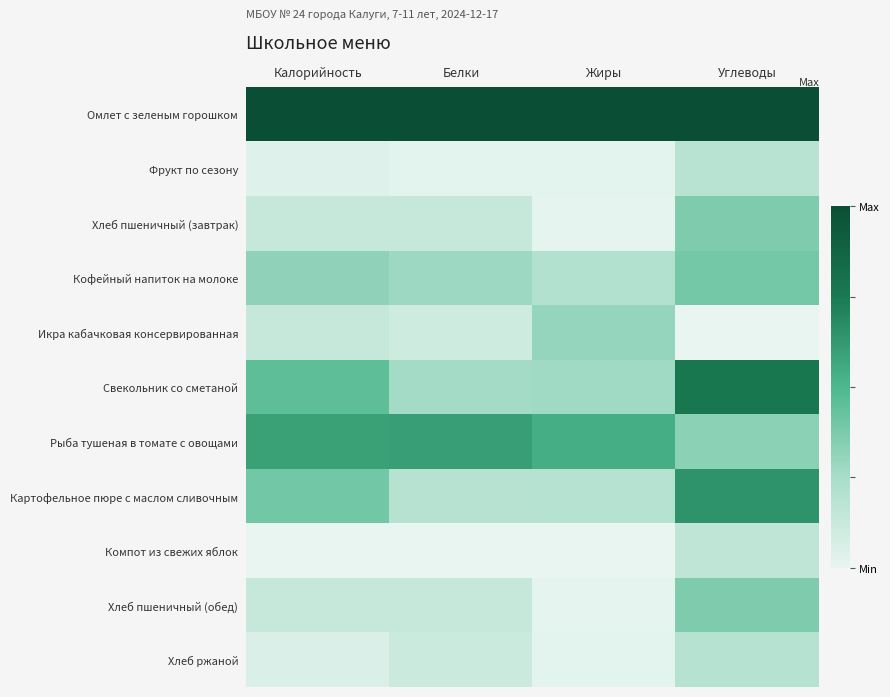

Reading left to right, transcribe all the data shown in this chart.

Омлет с зеленым горошком: Калорийность=1.0	Белки=1.0	Жиры=1.0	Углеводы=1.0
Фрукт по сезону: Калорийность=0.0	Белки=0.0	Жиры=0.0	Углеводы=0.2
Хлеб пшеничный (завтрак): Калорийность=0.1	Белки=0.1	Жиры=0.0	Углеводы=0.4
Кофейный напиток на молоке: Калорийность=0.3	Белки=0.3	Жиры=0.2	Углеводы=0.4
Икра кабачковая консервированная: Калорийность=0.1	Белки=0.1	Жиры=0.3	Углеводы=0.0
Свекольник со сметаной: Калорийность=0.5	Белки=0.3	Жиры=0.3	Углеводы=0.8
Рыба тушеная в томате с овощами: Калорийность=0.6	Белки=0.6	Жиры=0.5	Углеводы=0.3
Картофельное пюре с маслом сливочным: Калорийность=0.4	Белки=0.2	Жиры=0.2	Углеводы=0.6
Компот из свежих яблок: Калорийность=0.0	Белки=0.0	Жиры=0.0	Углеводы=0.2
Хлеб пшеничный (обед): Калорийность=0.1	Белки=0.1	Жиры=0.0	Углеводы=0.4
Хлеб ржаной: Калорийность=0.1	Белки=0.1	Жиры=0.0	Углеводы=0.2